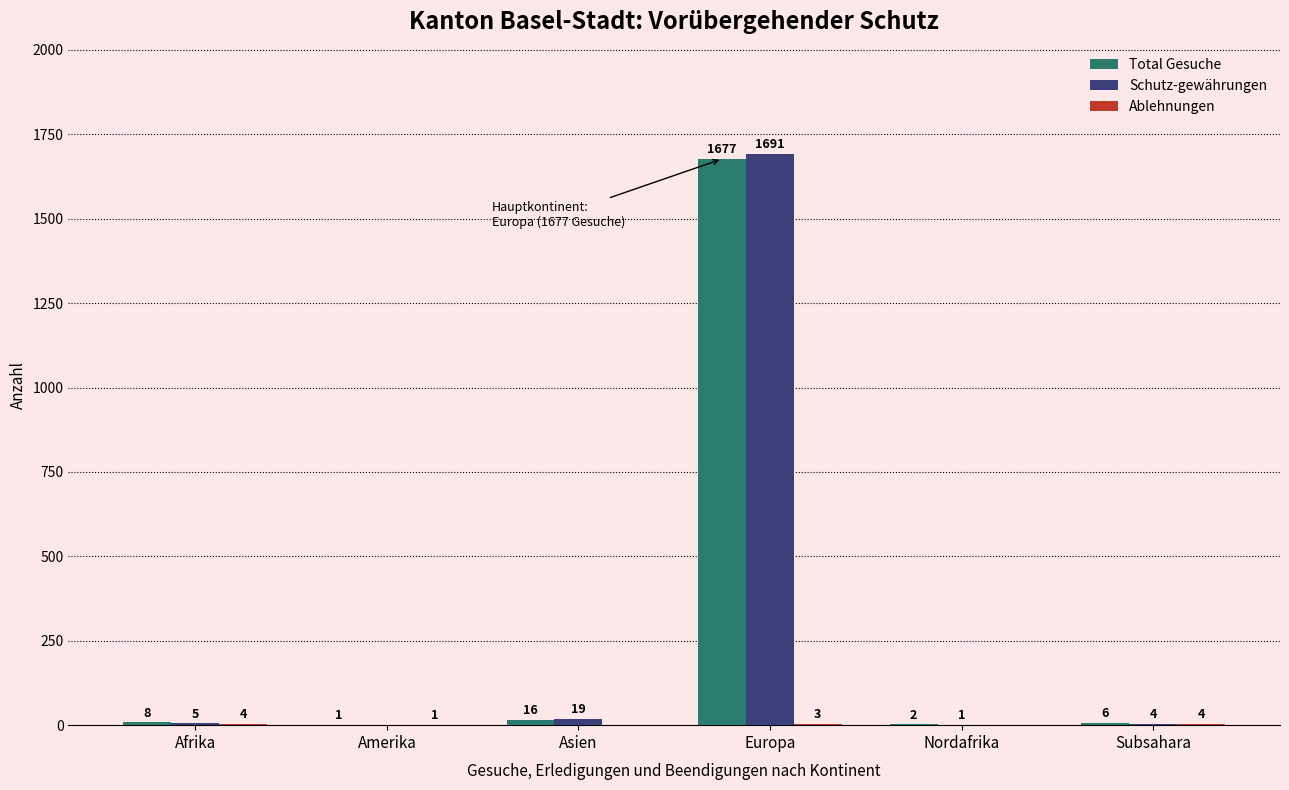

What is the sum of the Total Gesuche values at Subsahara and Nordafrika?

8